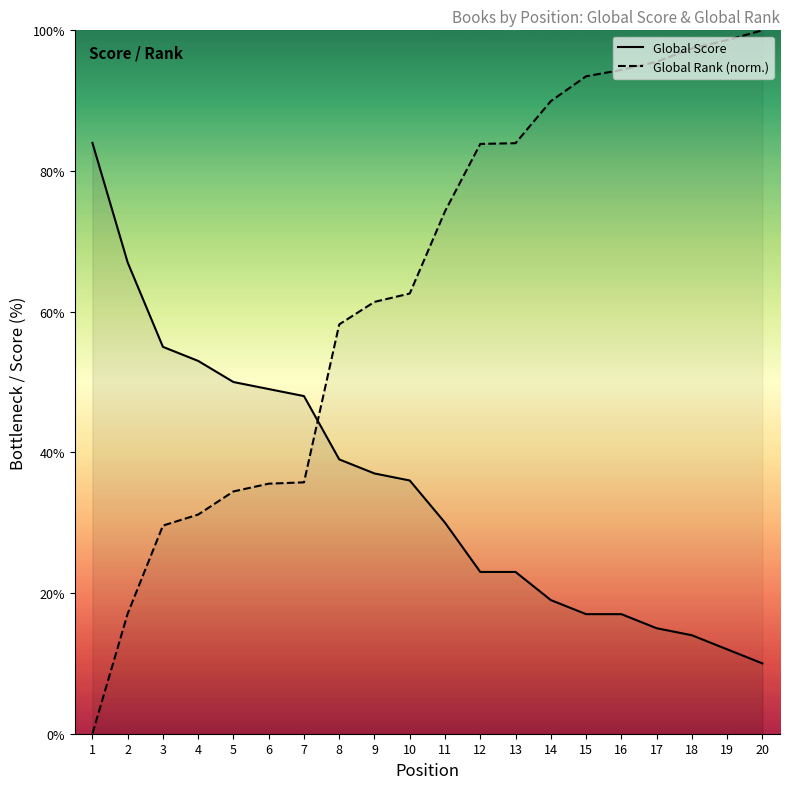

Reading left to right, transcribe all the data shown in this chart.

Global Score: 1=84.0	2=67.0	3=55.0	4=53.0	5=50.0	6=49.0	7=48.0	8=39.0	9=37.0	10=36.0	11=30.0	12=23.0	13=23.0	14=19.0	15=17.0	16=17.0	17=15.0	18=14.0	19=12.0	20=10.0
Global Rank (norm.): 1=0.0	2=17.1	3=29.6	4=31.2	5=34.4	6=35.5	7=35.7	8=58.2	9=61.4	10=62.6	11=74.3	12=83.9	13=84.0	14=89.9	15=93.5	16=94.4	17=95.5	18=97.4	19=98.6	20=100.0